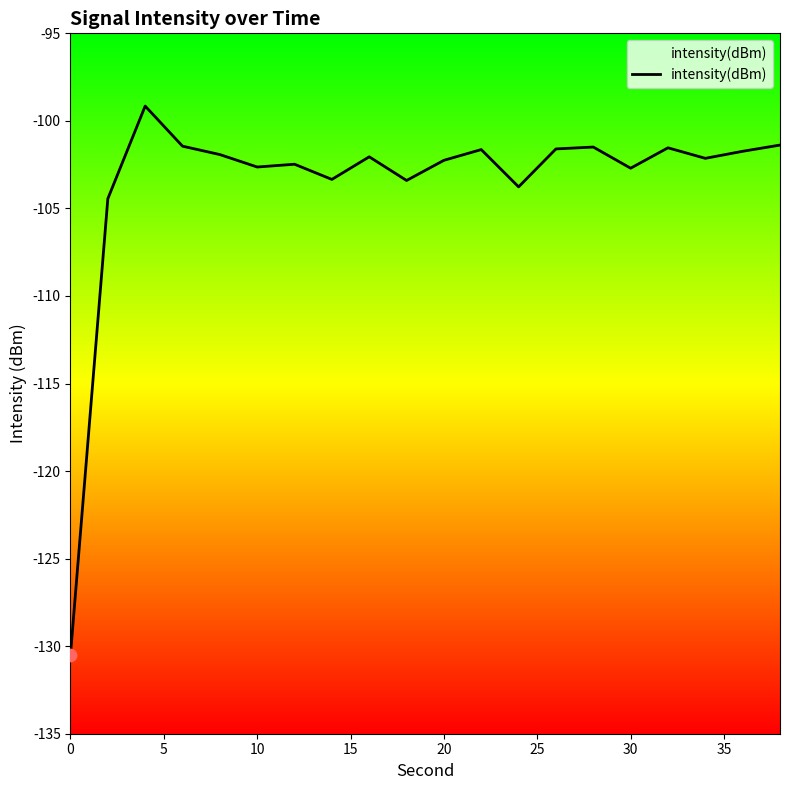

What is the change in value from 35 to 10?

+1.1